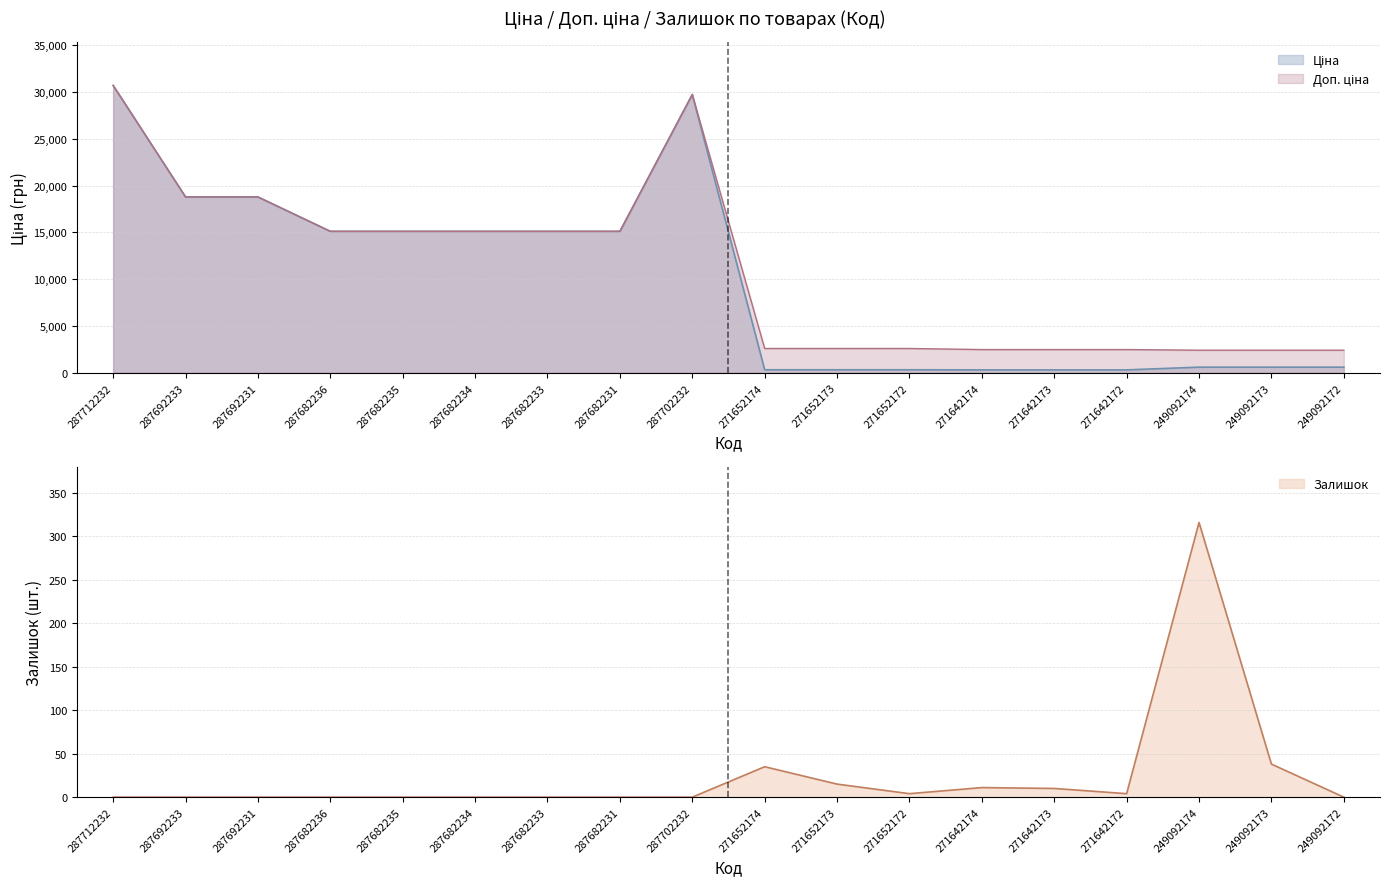

What is the label of the 1st point from the right?

249092172